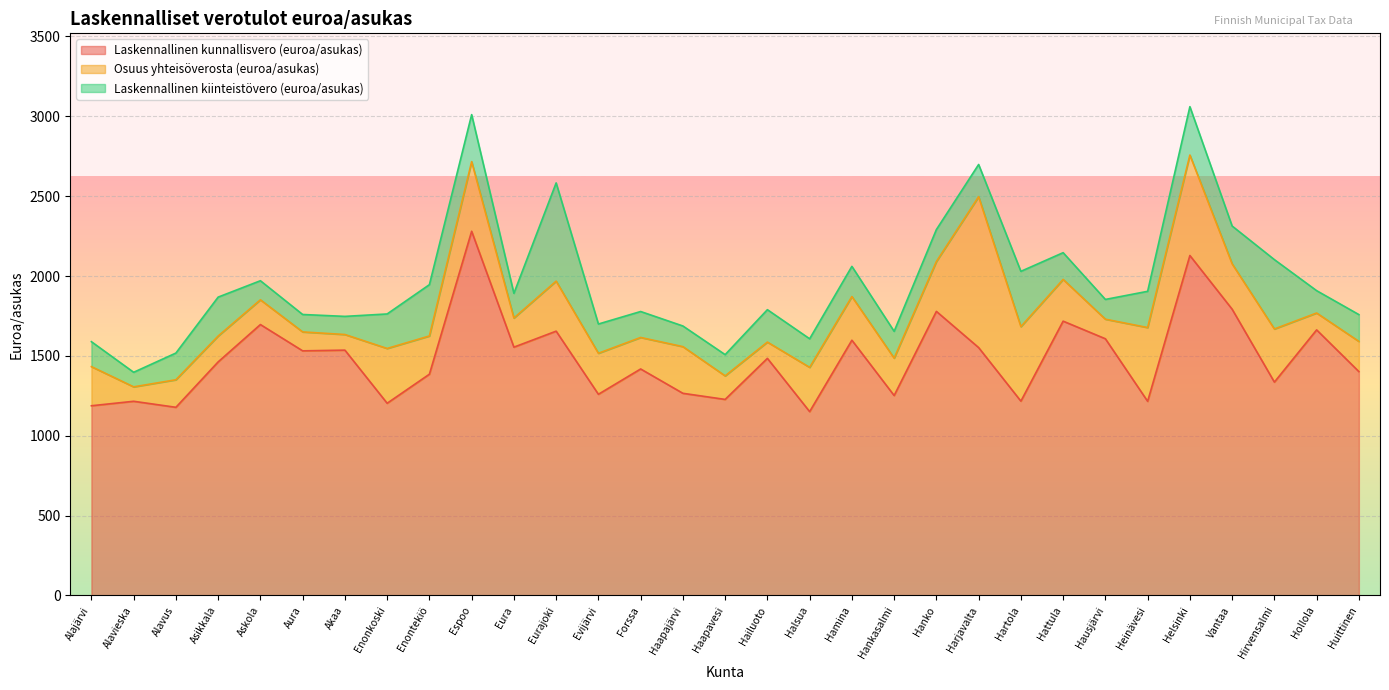

Count the number of categories in the chart.

31